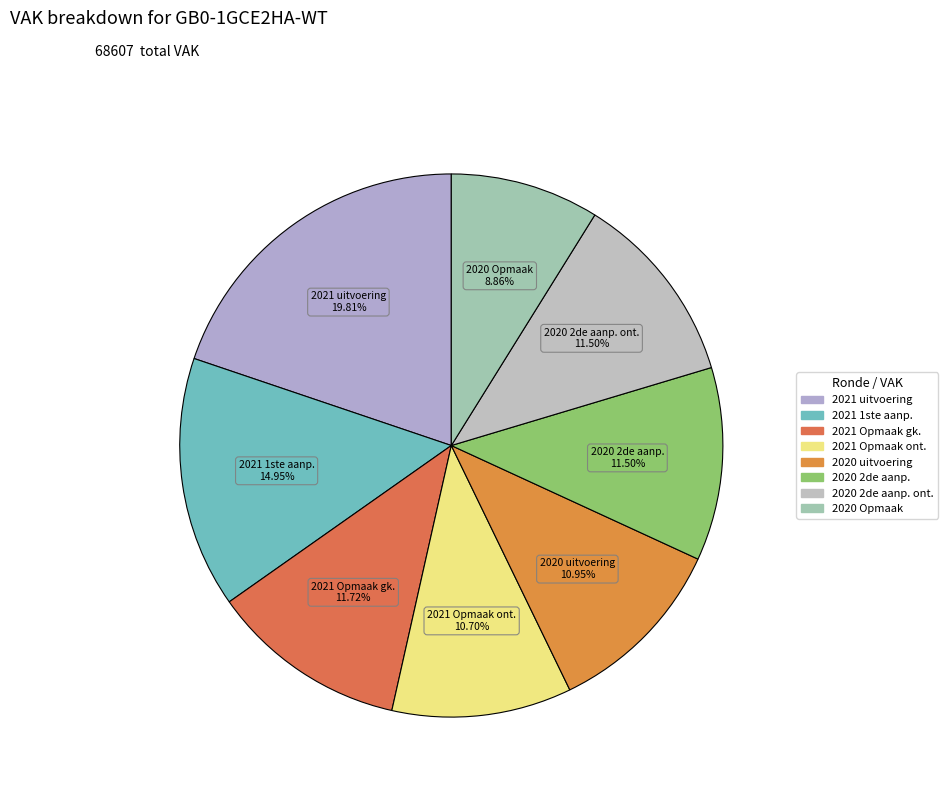

What is the largest slice in the pie chart?

2021 uitvoering